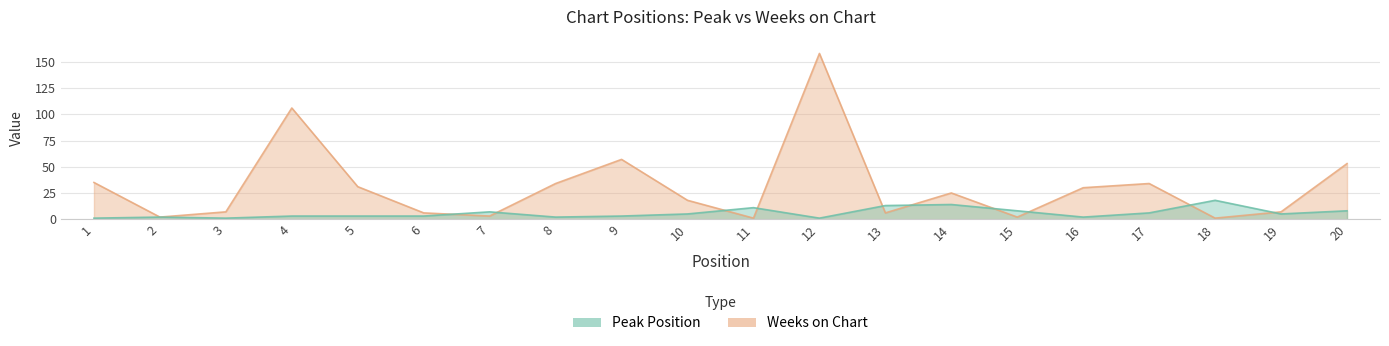

List the series in order of their overall mean, highest first.

Weeks on Chart, Peak Position